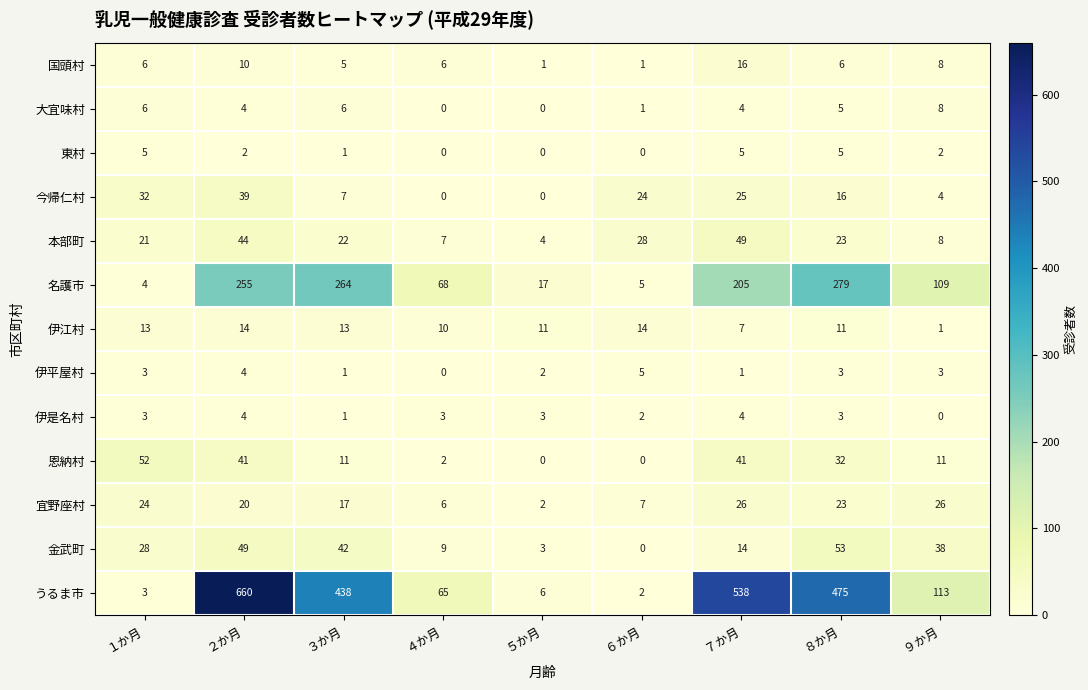

Count the number of categories in the chart.

9